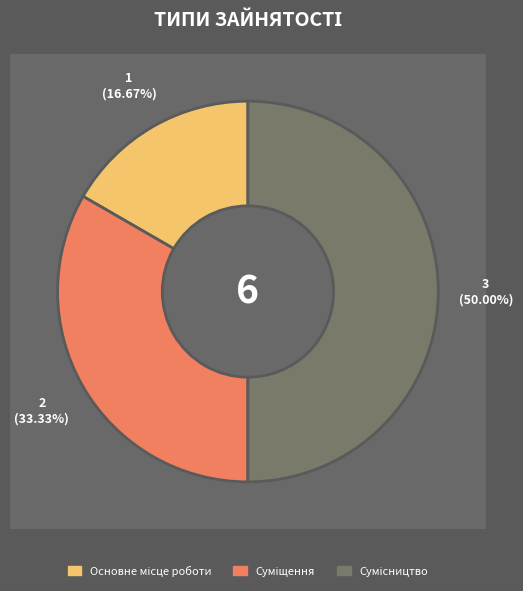

Does Сумісництво represent more than half of the total?

No